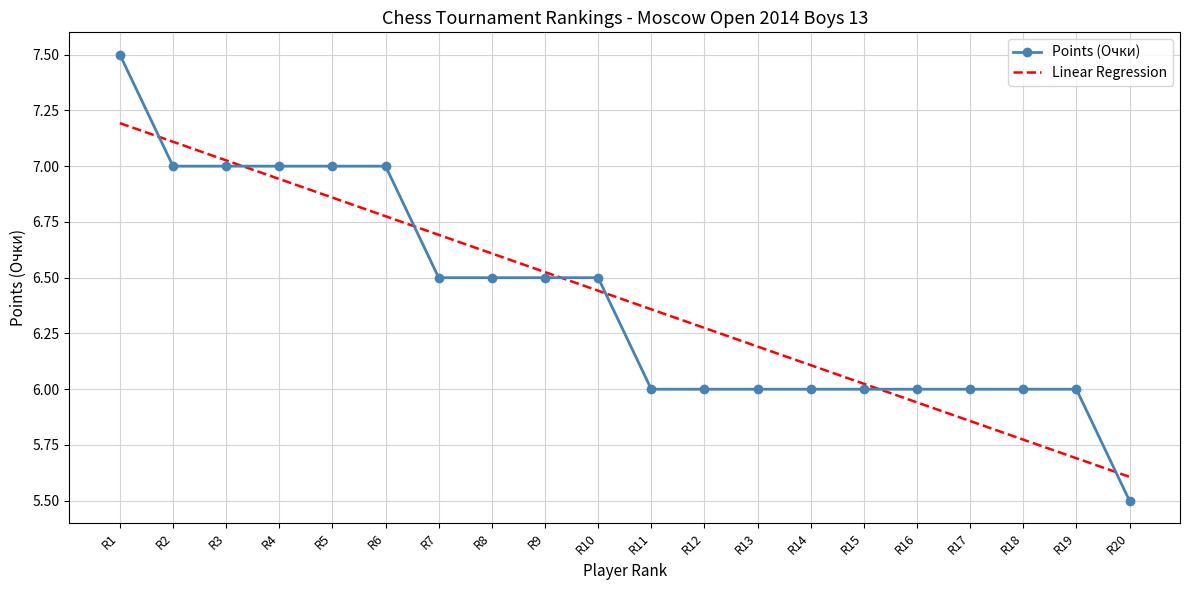

After their last crossing, which series has the higher values: Linear Regression or Points (Очки)?

Linear Regression